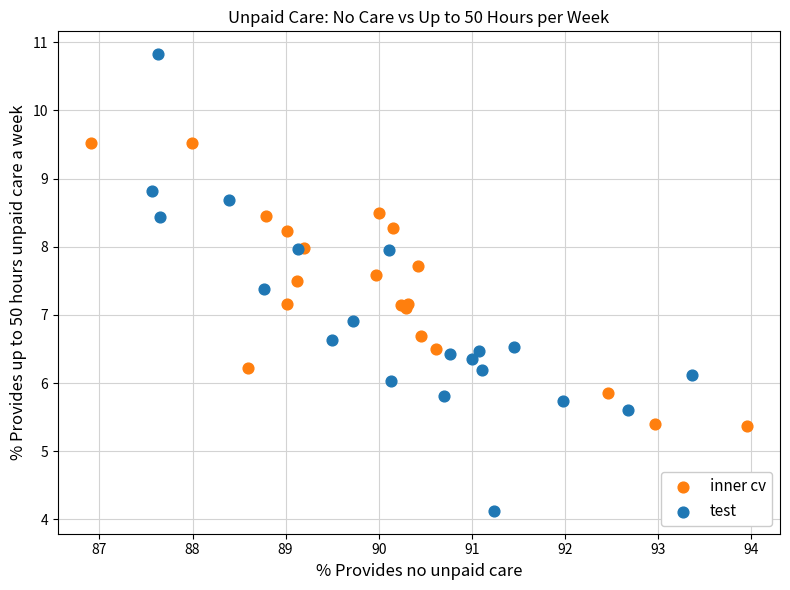

Which series has the largest Y range (max minus min)?

test